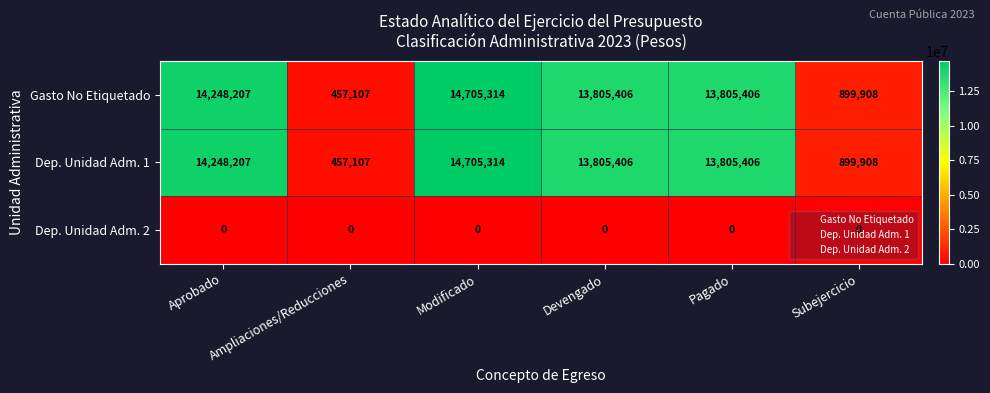

How many series are shown in this chart?

3